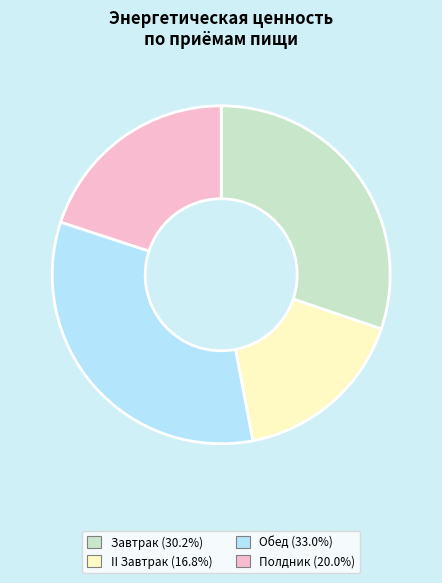

Do II Завтрак and Полдник together represent more than half of the pie?

No